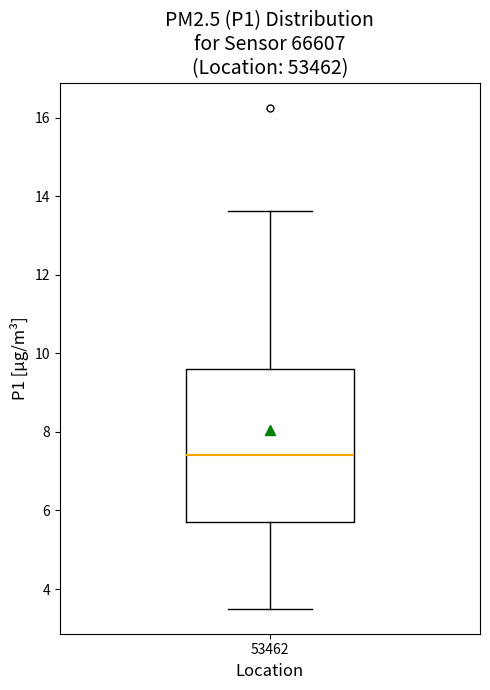

Transcribe this box plot: give where the median line is, the range the box spans, and where the two whiskers end, as read against the y-axis. The values are not printed on the chart, so give them approximately, as read against the axis.

median 7.4, box 5.8 to 9.6, whiskers 3.6 to 13.6